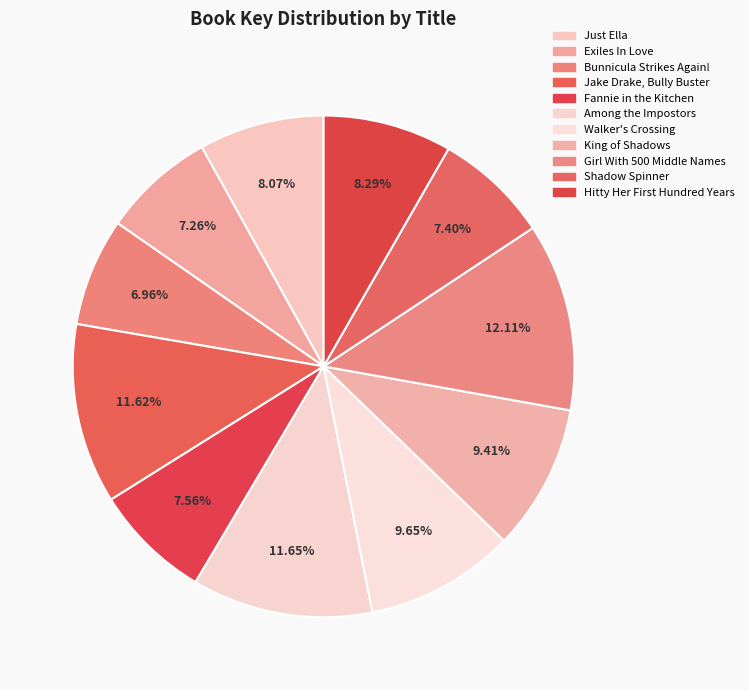

Count the number of slices in the pie.

11